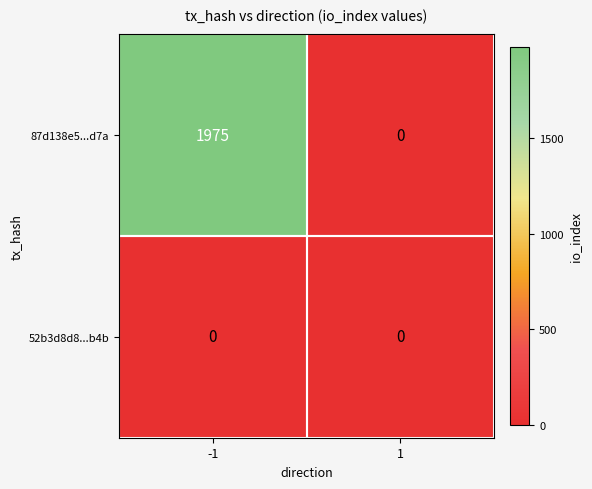

Which series has the largest total across all categories?

87d138e5...d7a